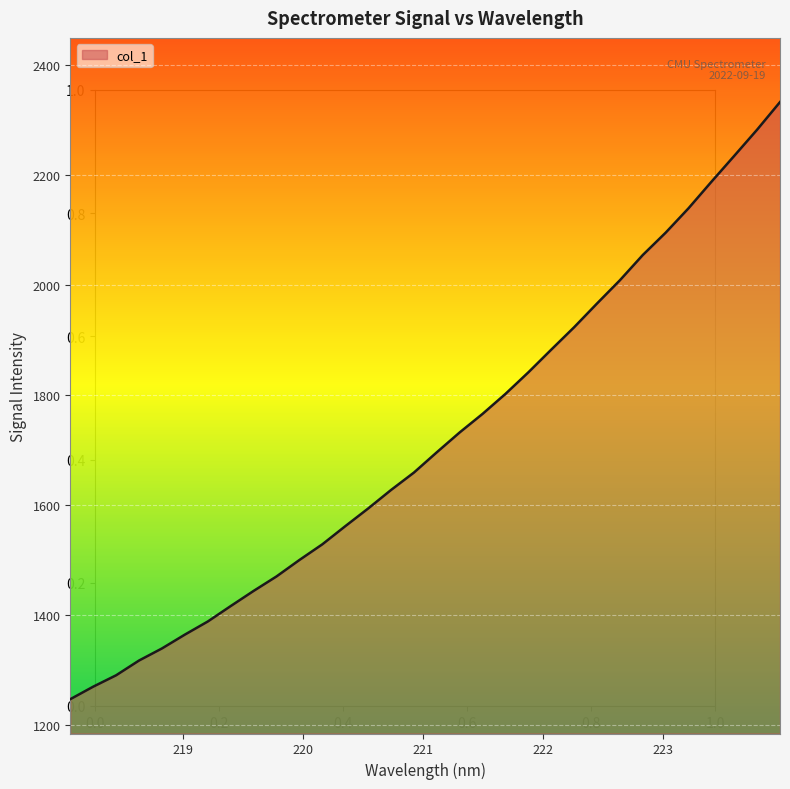

What is the difference between the maximum and minimum values?

1085.3